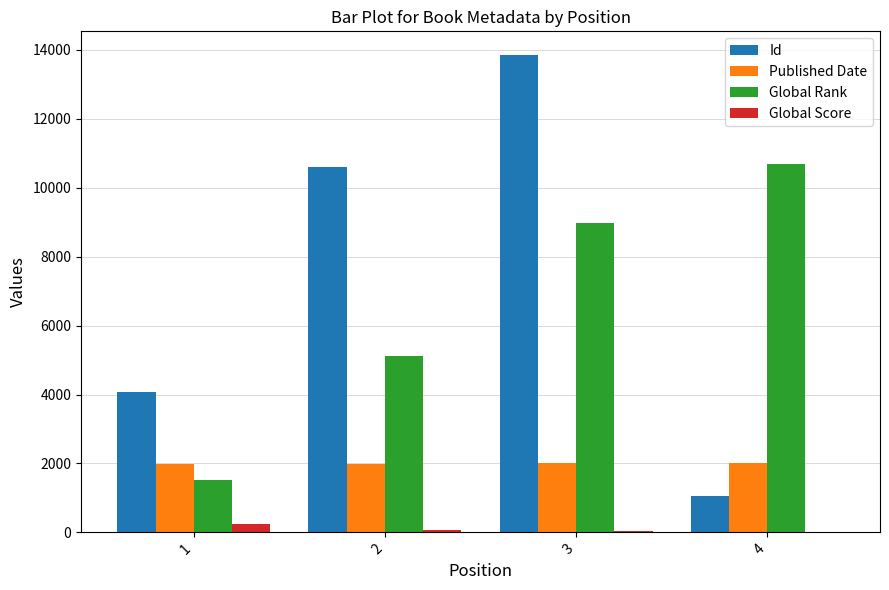

Between 2 and 4, which series saw the biggest shift?

Id